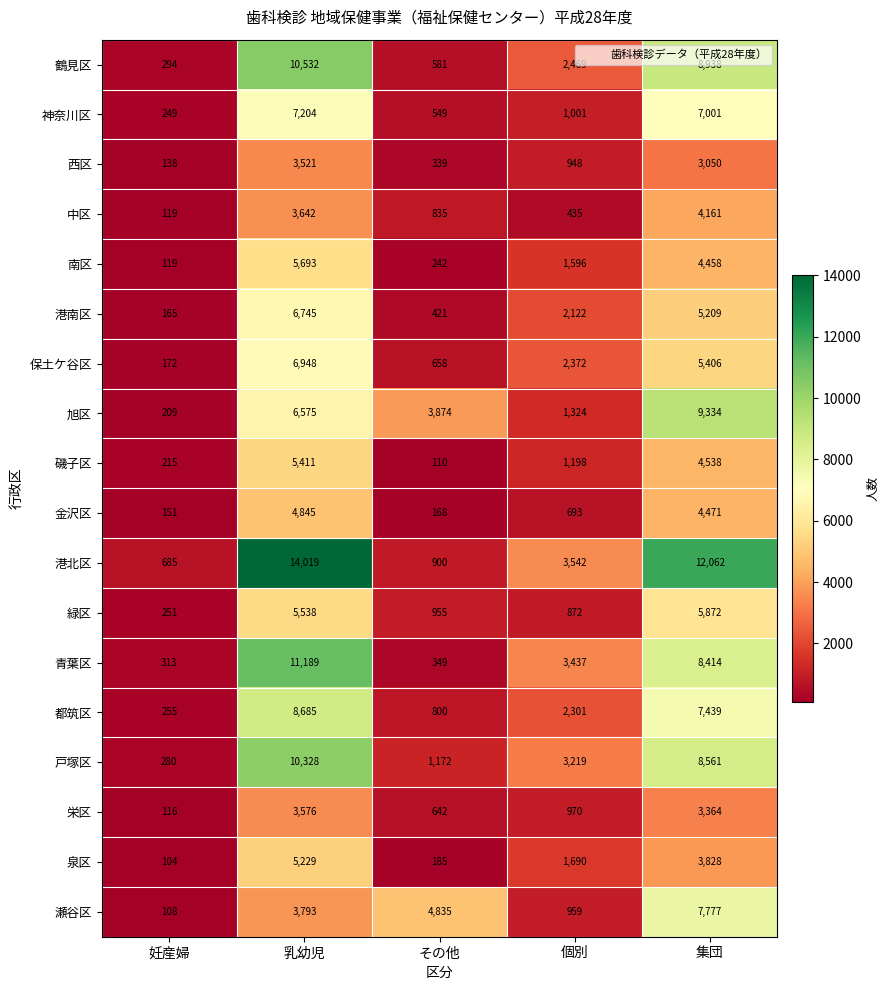

True or false: 南区 has a value of 1596 at 個別.

True